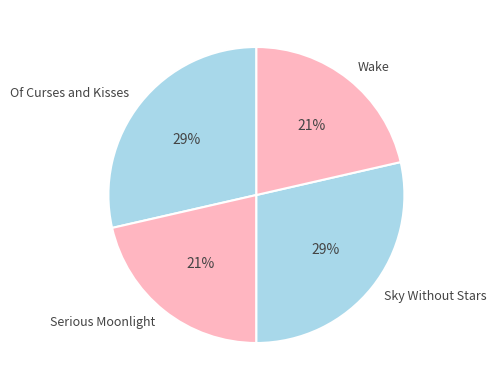

To the nearest percent, what is the combined percentage of Wake and Sky Without Stars?

50%